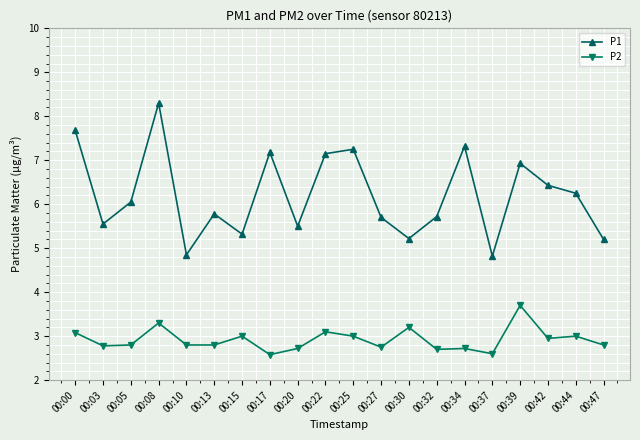

Is the value of P1 at 00:00 greater than the value of P2 at 00:42?

Yes